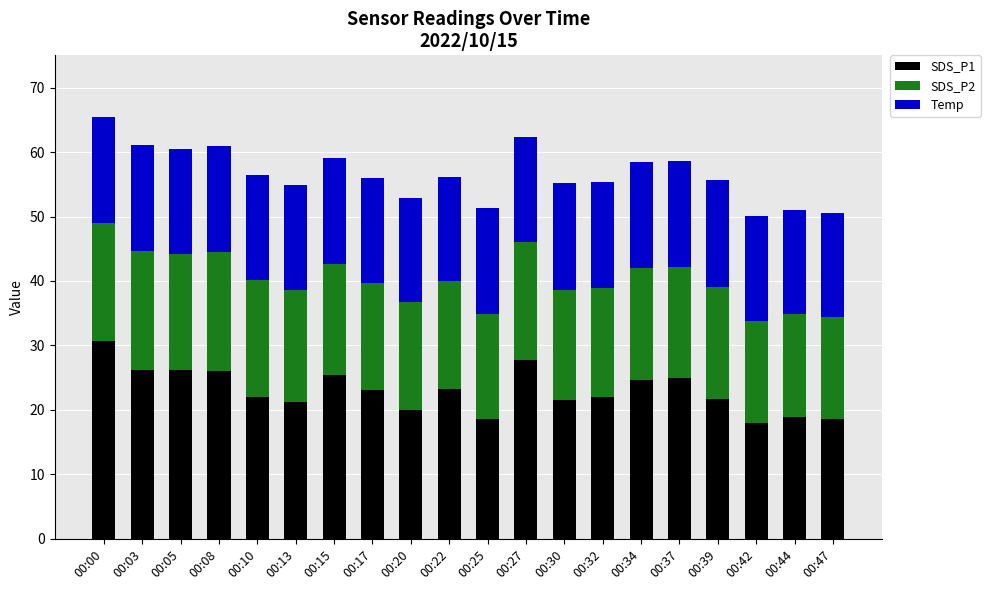

At which label does SDS_P1 first exceed 23?

00:00